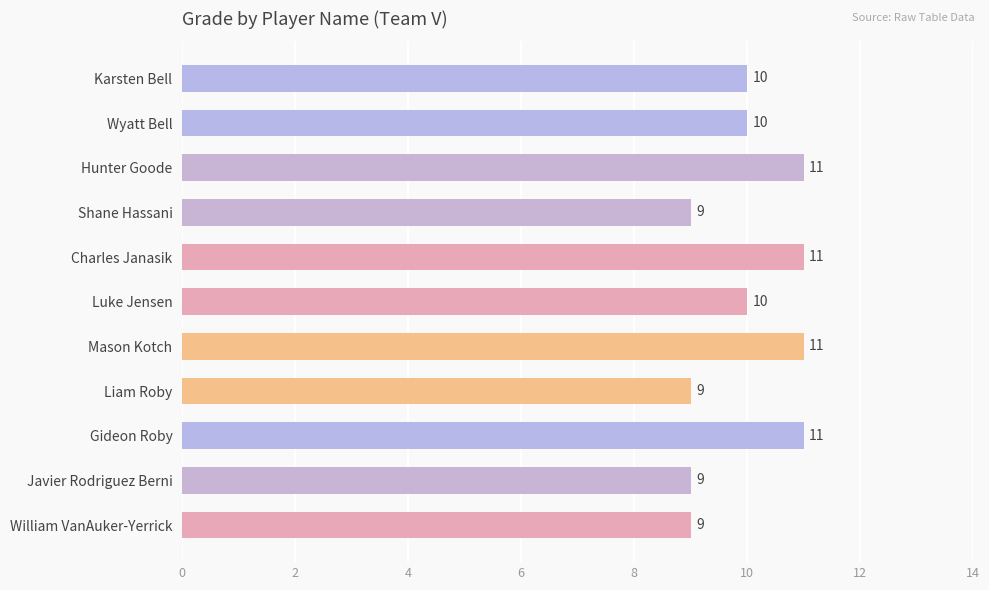

The value at Shane Hassani is 9. True or false?

True